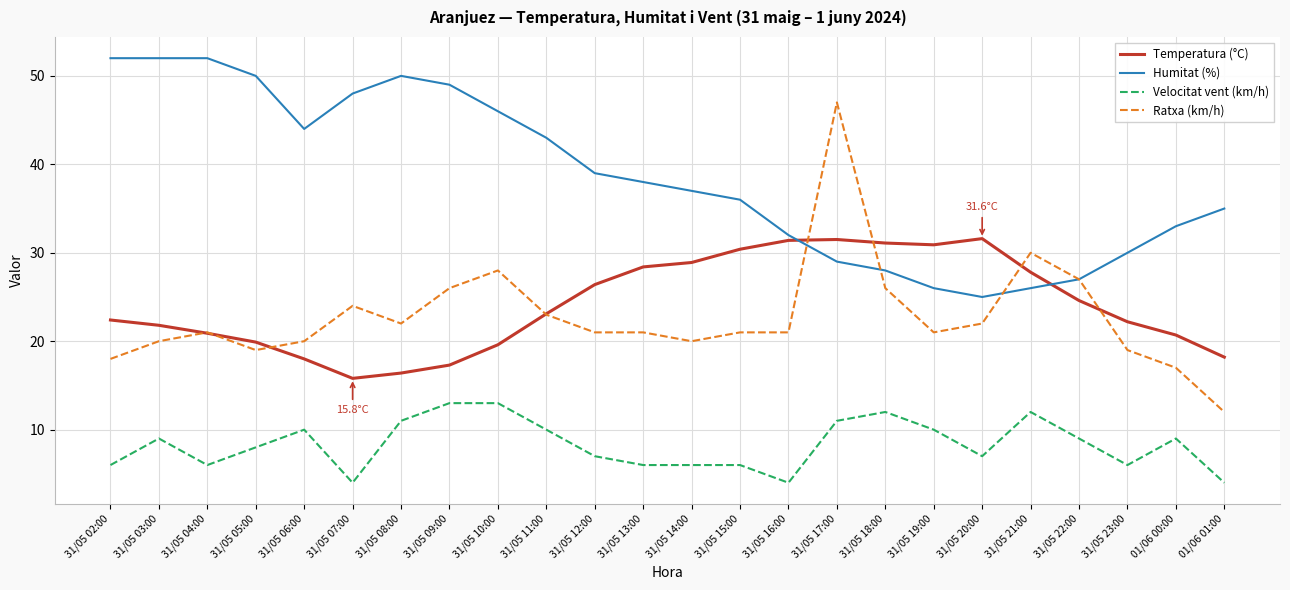

What is the minimum value for Ratxa (km/h)?

12.0